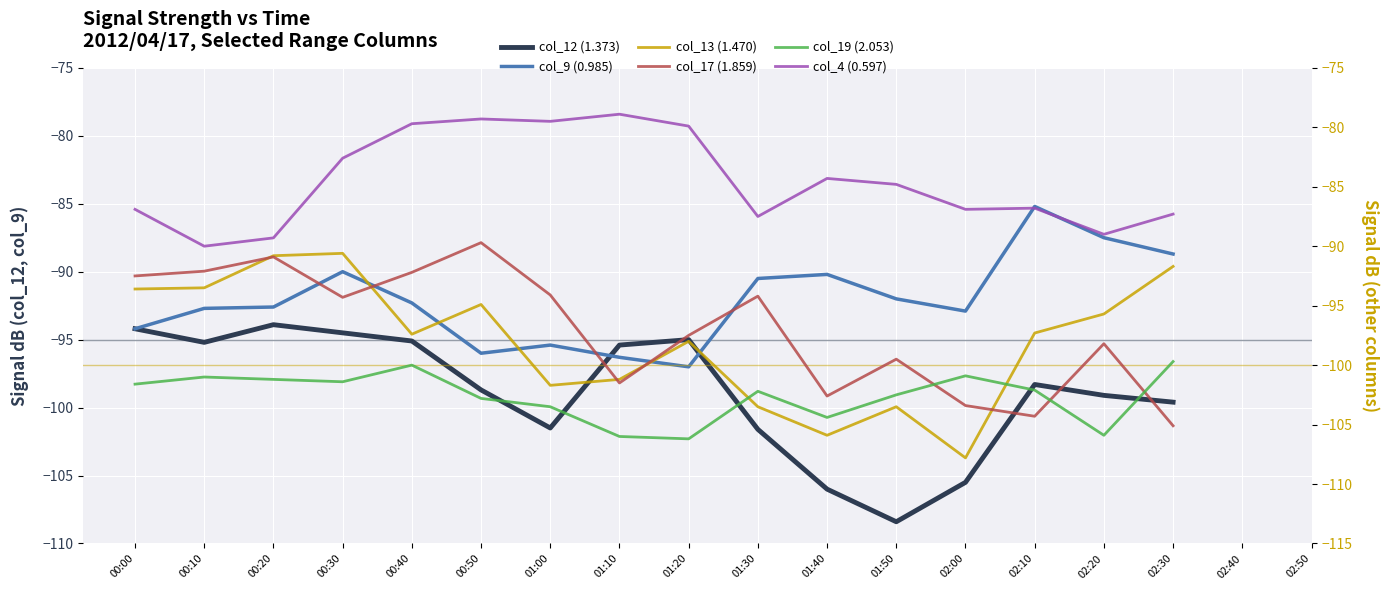

Which series ends up on top after the final intersection of col_4 (0.597) and col_9 (0.985)?

col_4 (0.597)